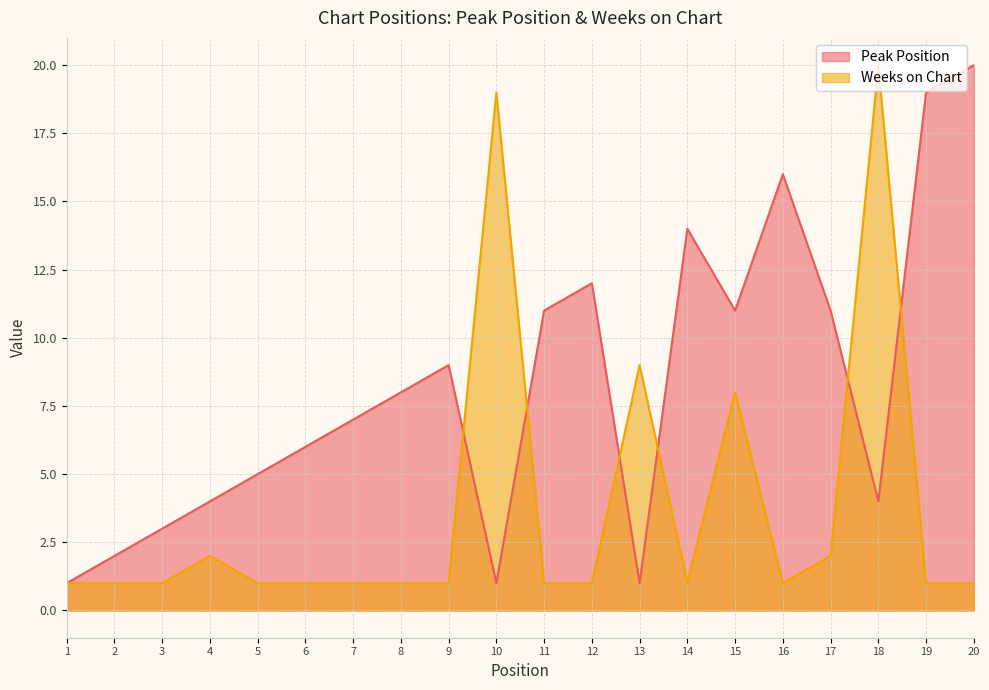

What value does the Peak Position series have at 9, to the nearest 10?

10